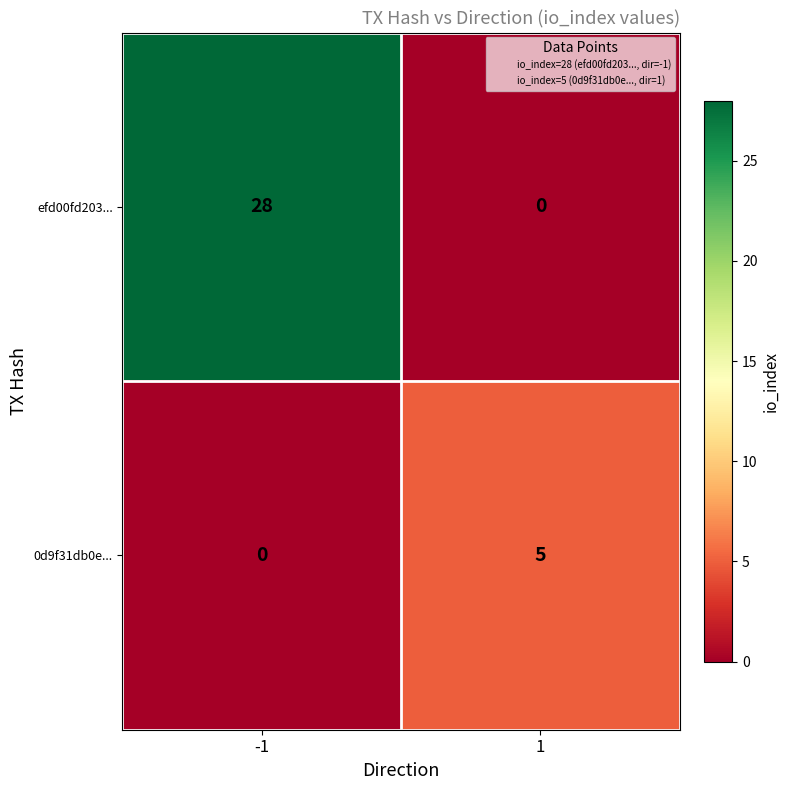

Which series changed the most between -1 and 1?

efd00fd203...